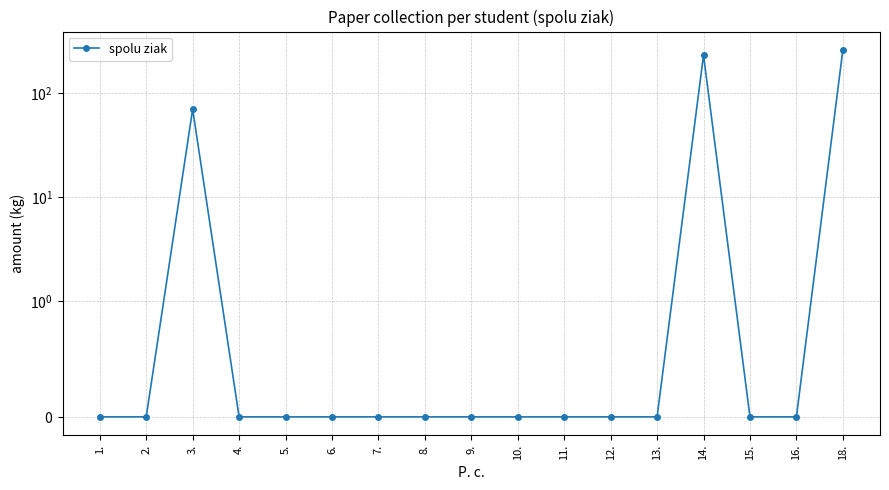

List the labels in order of value, smallest first.

1., 2., 4., 5., 6., 7., 8., 9., 10., 11., 12., 13., 15., 16., 3., 14., 18.